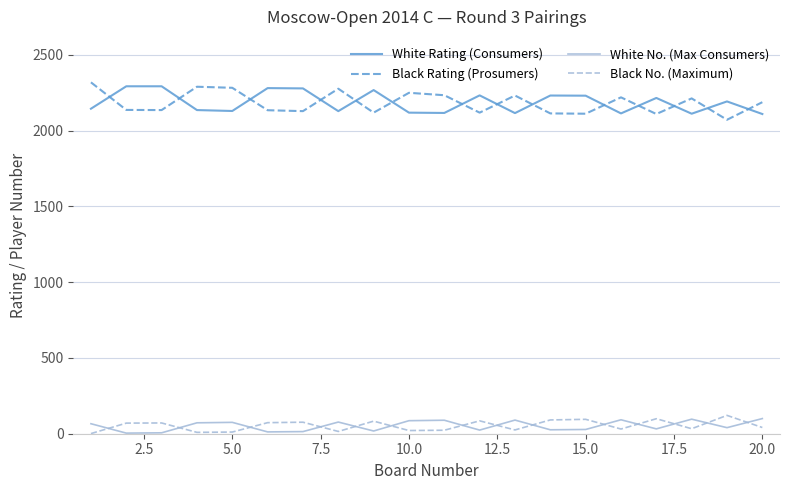

What is the maximum value for Black No. (Maximum)?

121